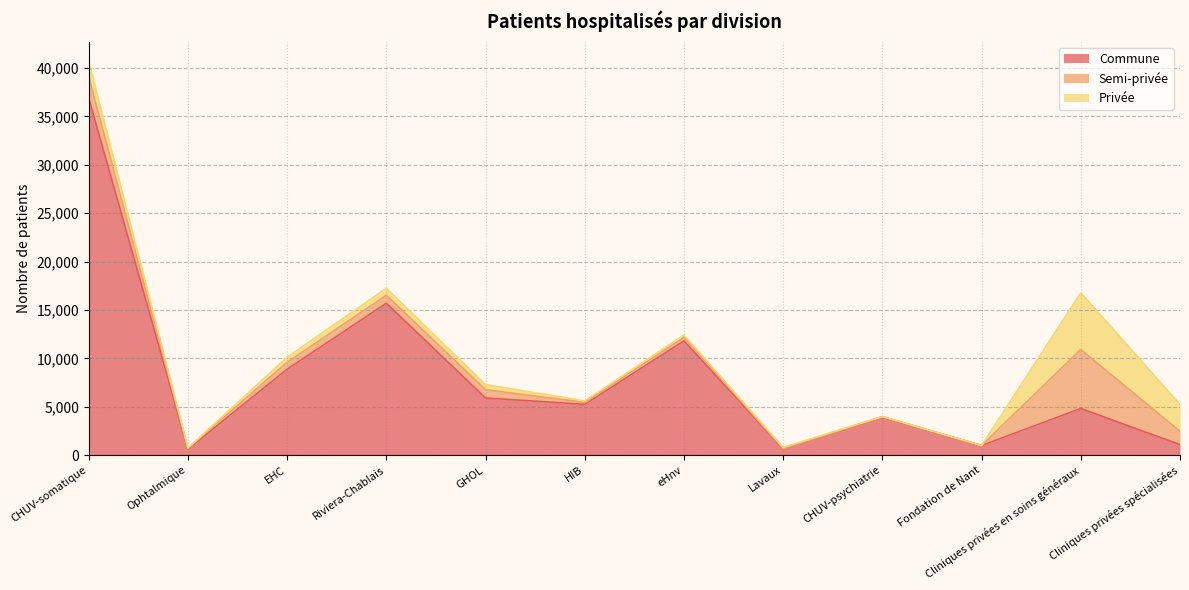

What is the label of the 2nd point from the right?

Cliniques privées en soins généraux